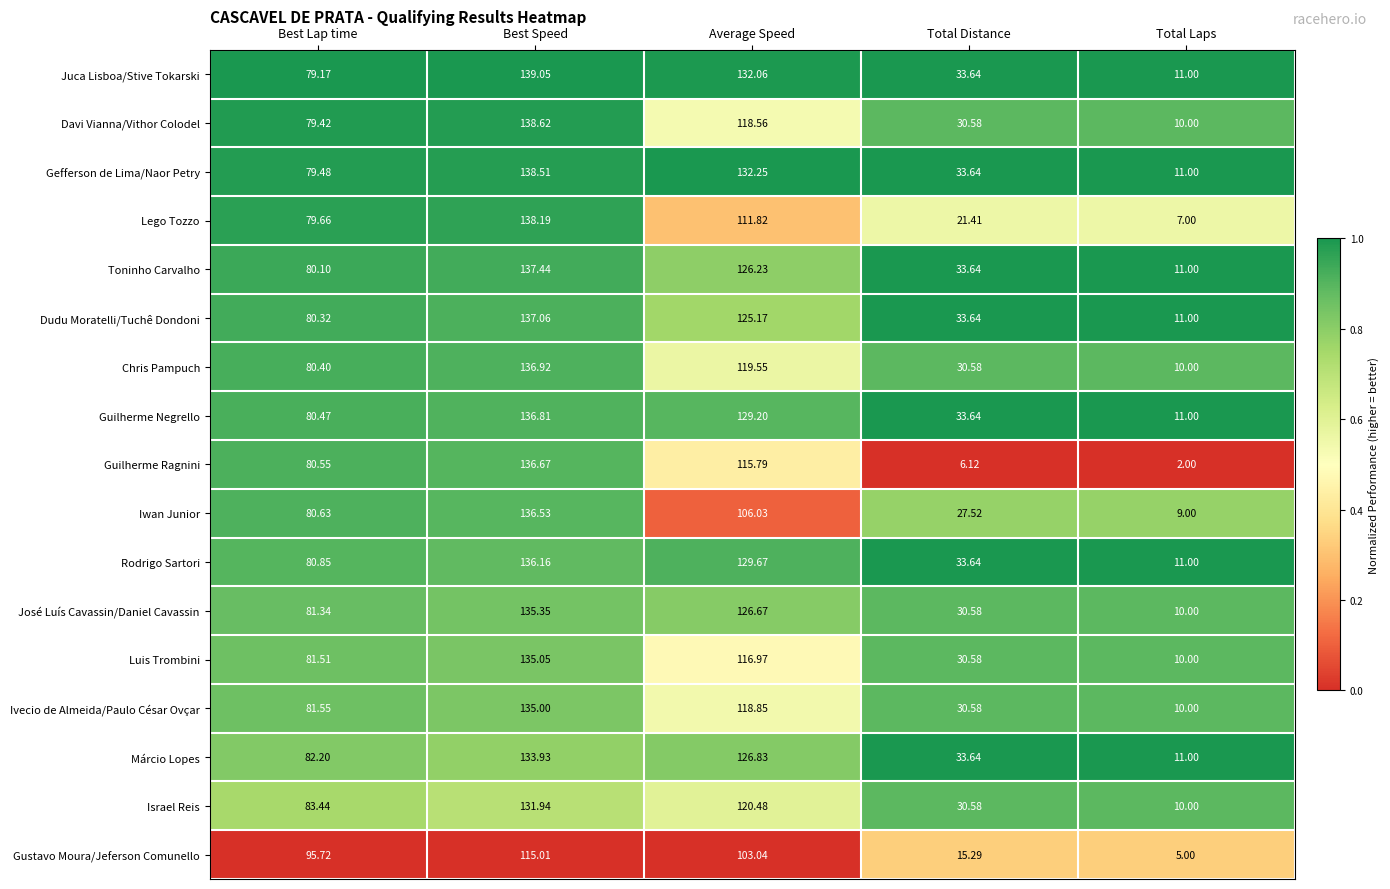

List the series in order of their peak value, lowest first.

Gustavo Moura/Jeferson Comunello, Israel Reis, Márcio Lopes, Ivecio de Almeida/Paulo César Ovçar, Luis Trombini, José Luís Cavassin/Daniel Cavassin, Rodrigo Sartori, Iwan Junior, Guilherme Ragnini, Guilherme Negrello, Chris Pampuch, Dudu Moratelli/Tuchê Dondoni, Toninho Carvalho, Lego Tozzo, Gefferson de Lima/Naor Petry, Davi Vianna/Vithor Colodel, Juca Lisboa/Stive Tokarski